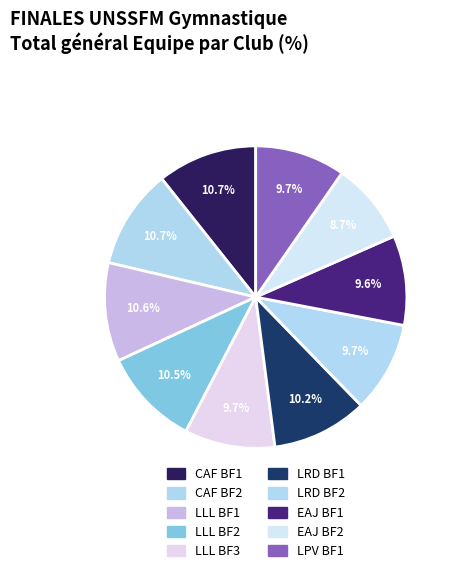

What percentage is the EAJ BF1 slice, to the nearest percent?

10%